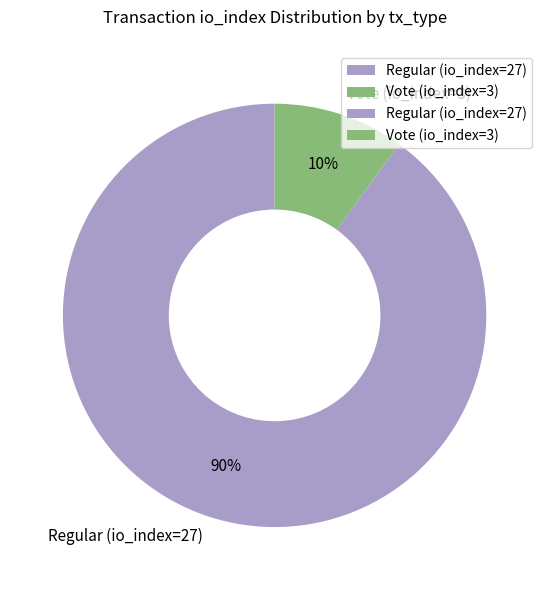

To the nearest percent, what is the combined percentage of Regular (io_index=27) and Vote (io_index=3)?

100%